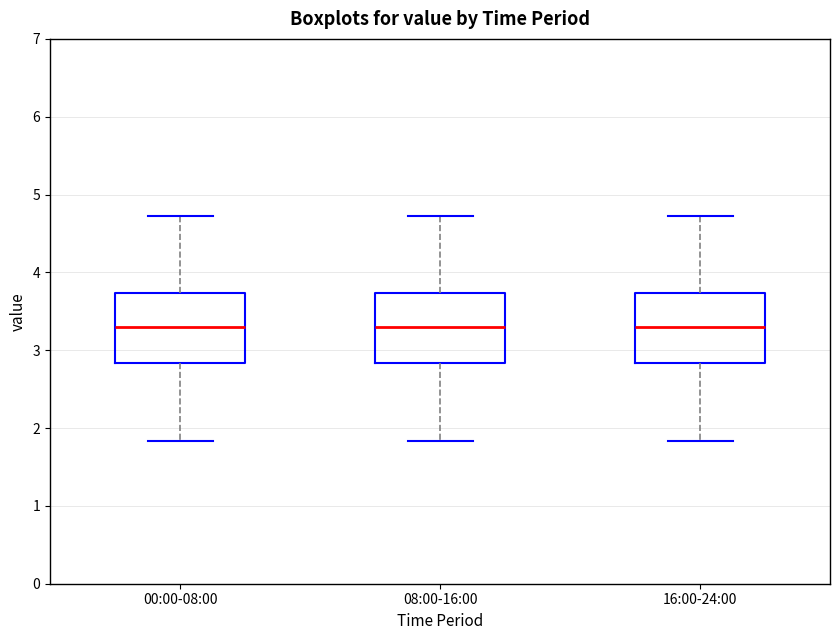

Where does the median line of the box for 08:00-16:00 sit on the y-axis? The values are not printed on the chart, so give them approximately, as read against the axis.

3.3